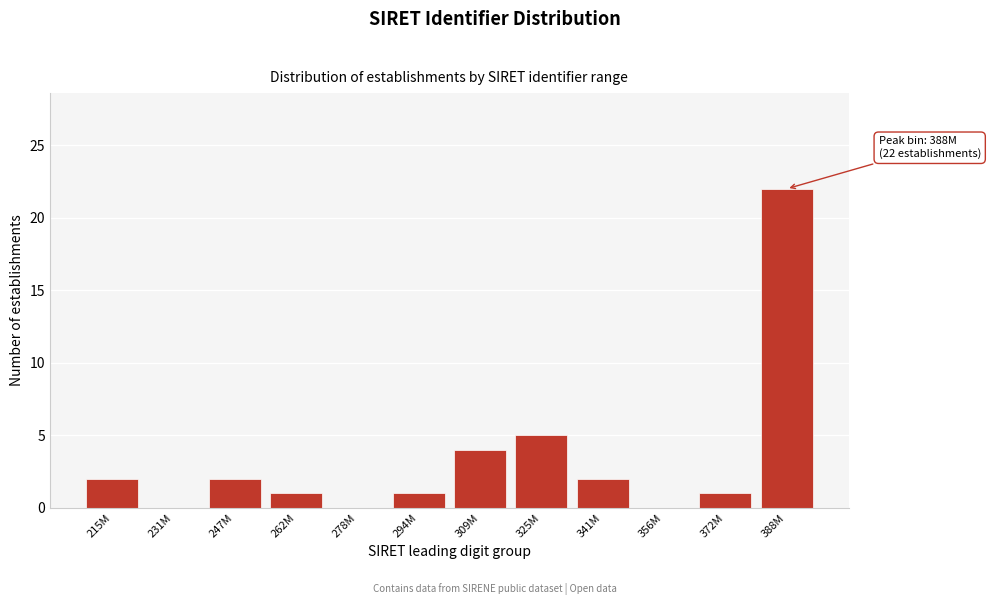

Reading left to right, what are all the values shown in this chart?

215M=2	231M=0	247M=2	262M=1	278M=0	294M=1	309M=4	325M=5	341M=2	356M=0	372M=1	388M=22